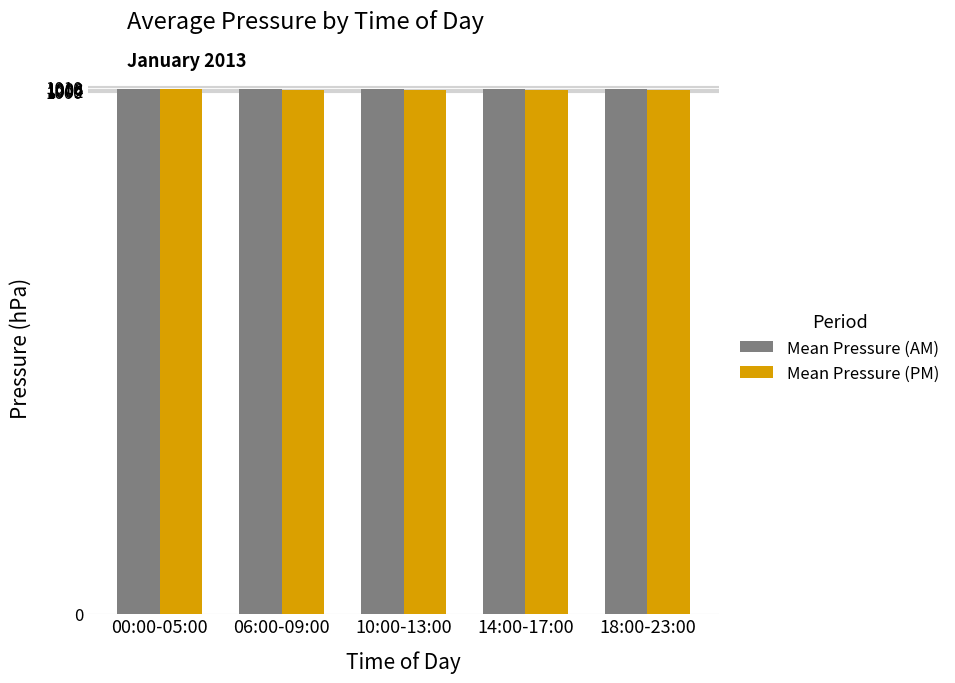

What is the total value across all series at 18:00-23:00?

2010